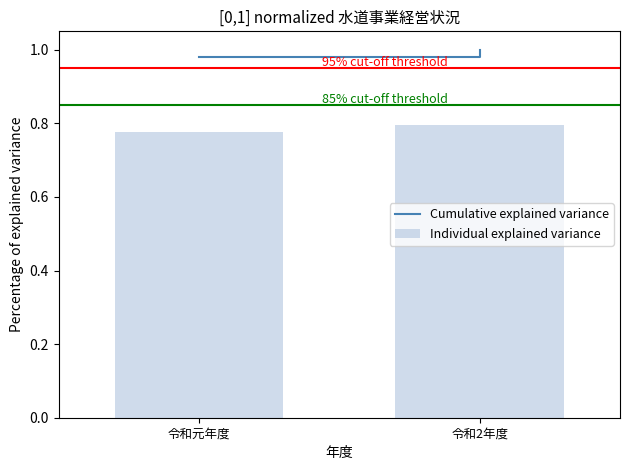

True or false: the data shows 0.8 at 令和2年度.

True